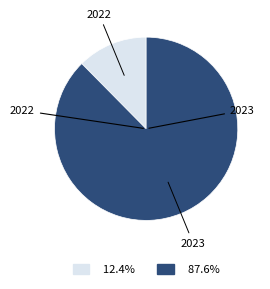

What is the majority slice?

2023